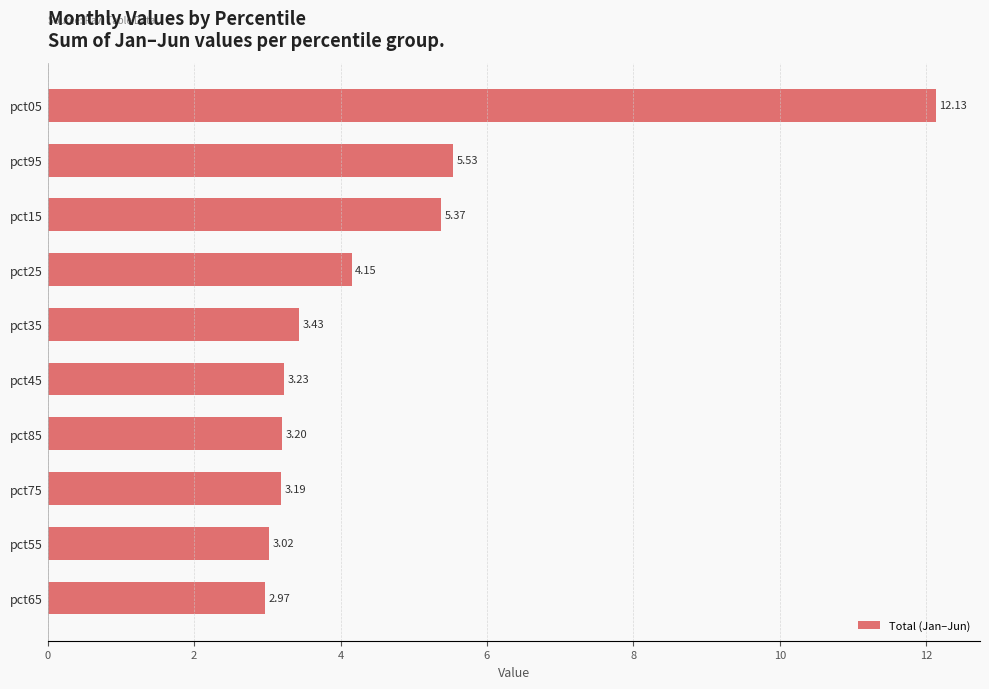

Which category has the lowest value across all series?

pct65